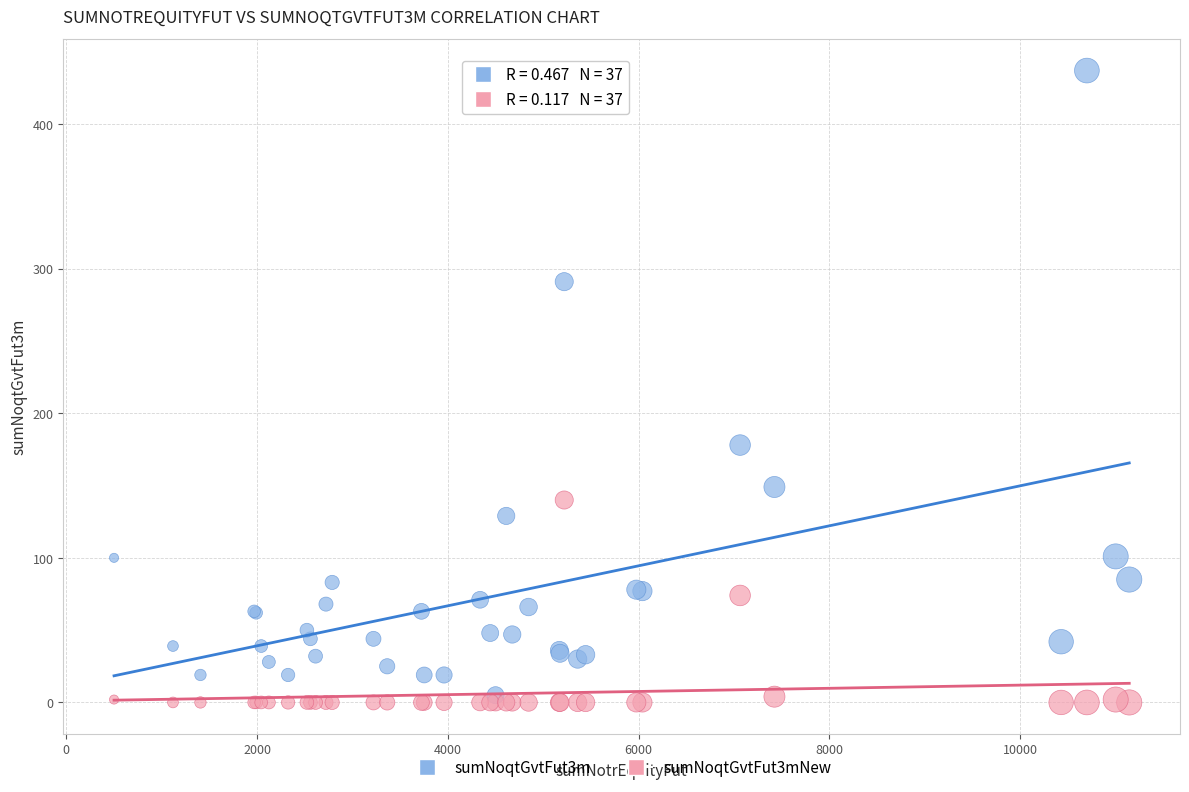

Which series reaches the maximum Y coordinate?

sumNoqtGvtFut3m